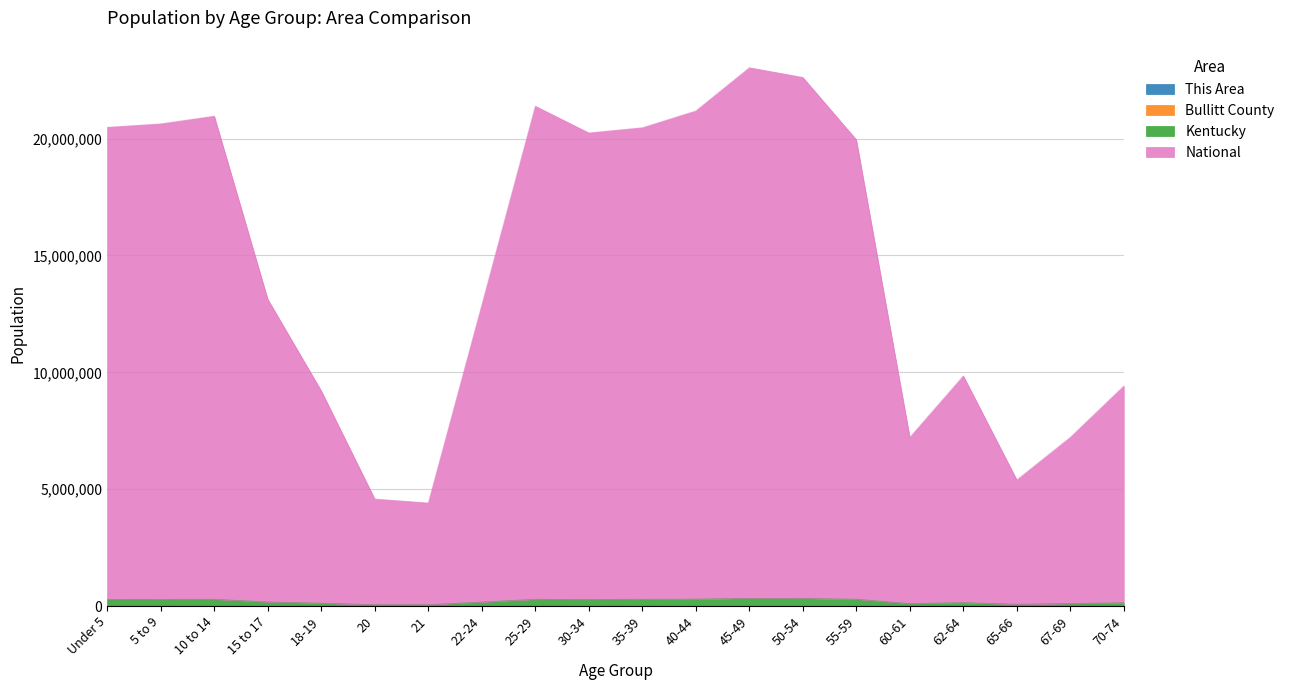

True or false: This Area and Bullitt County intersect in this chart.

False